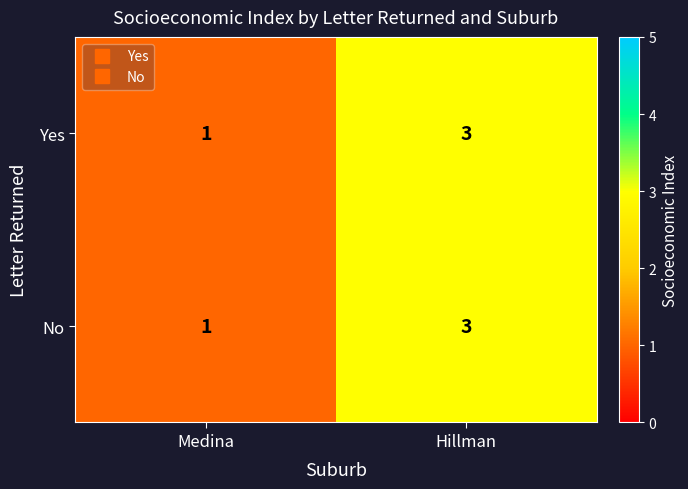

What is the sum of the Yes values at Medina and Hillman?

4